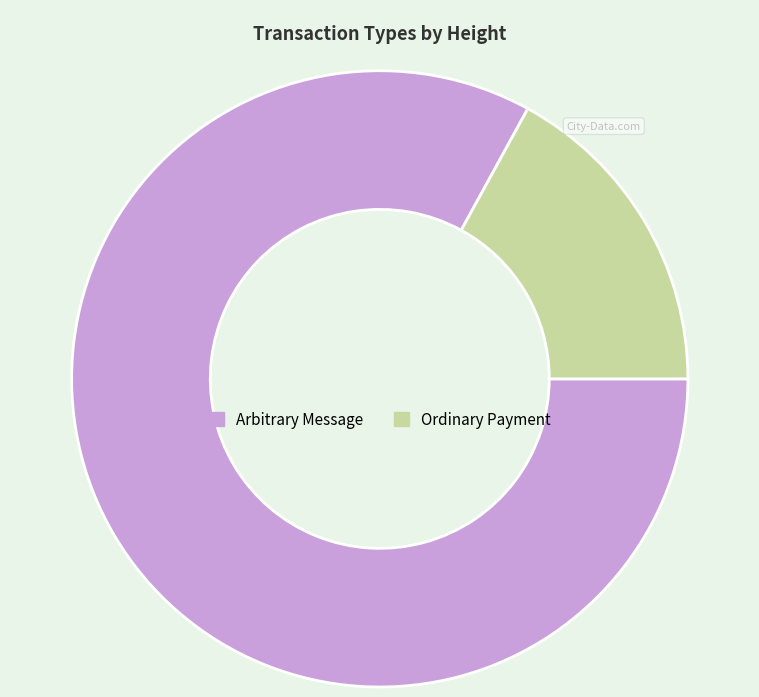

Does Arbitrary Message represent more than half of the total?

Yes